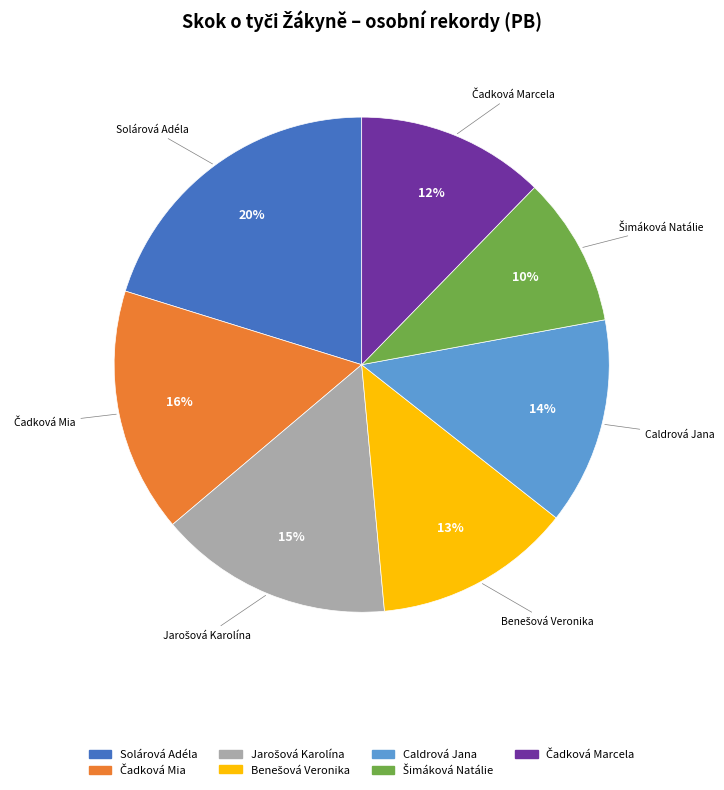

To the nearest percent, what percentage of the pie is Solárová Adéla?

20%